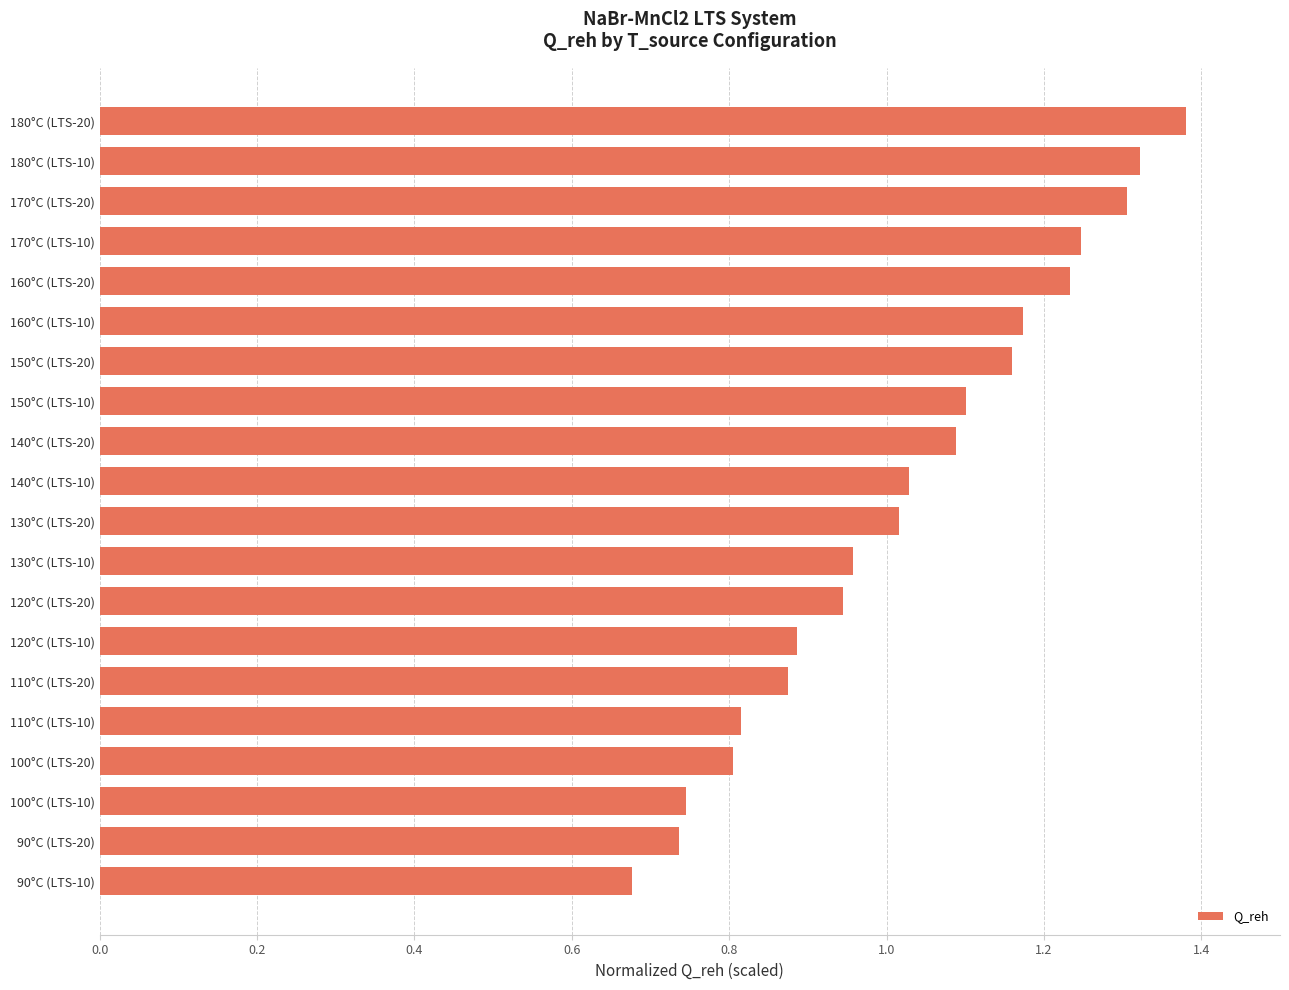

True or false: the data shows 0.9 at 120°C (LTS-20).

True